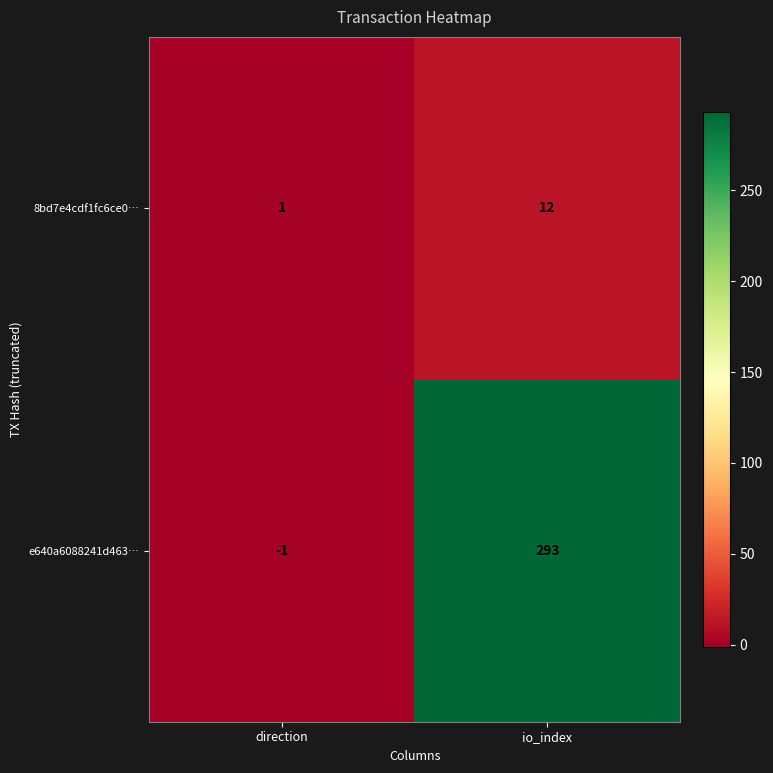

At which category does the chart reach its peak across all series?

io_index